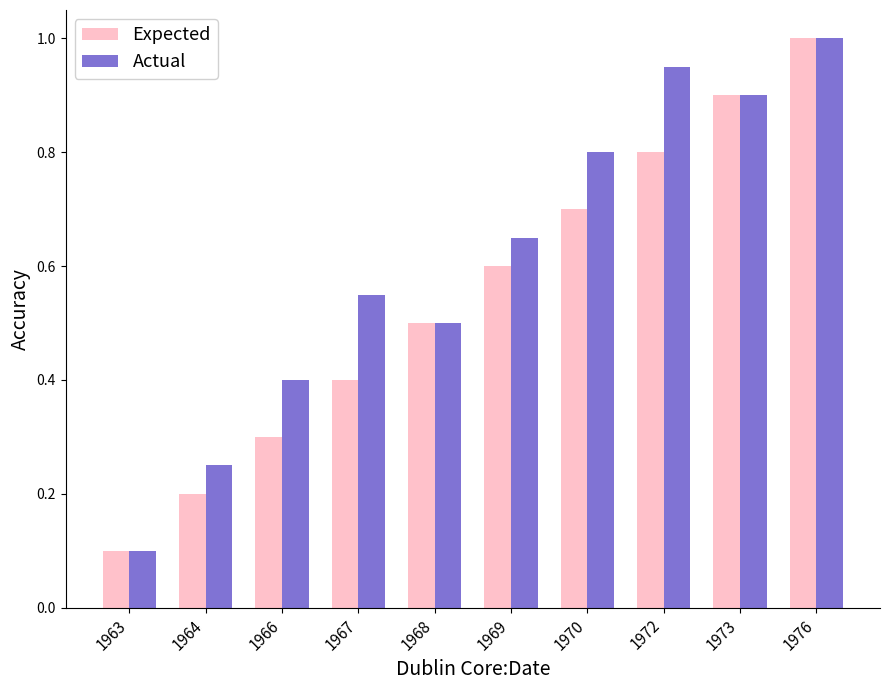

What is the value of the Expected bar at the 5th from the left?

0.5